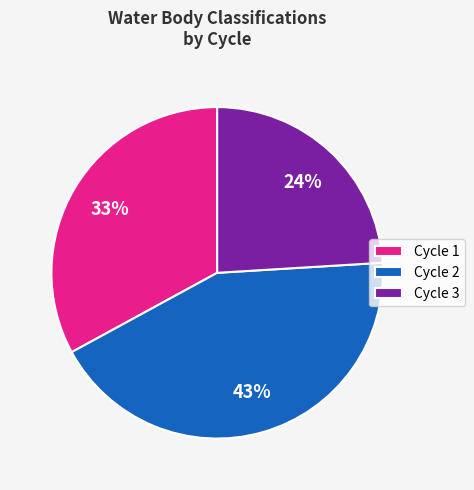

How many slices are in this pie chart?

3